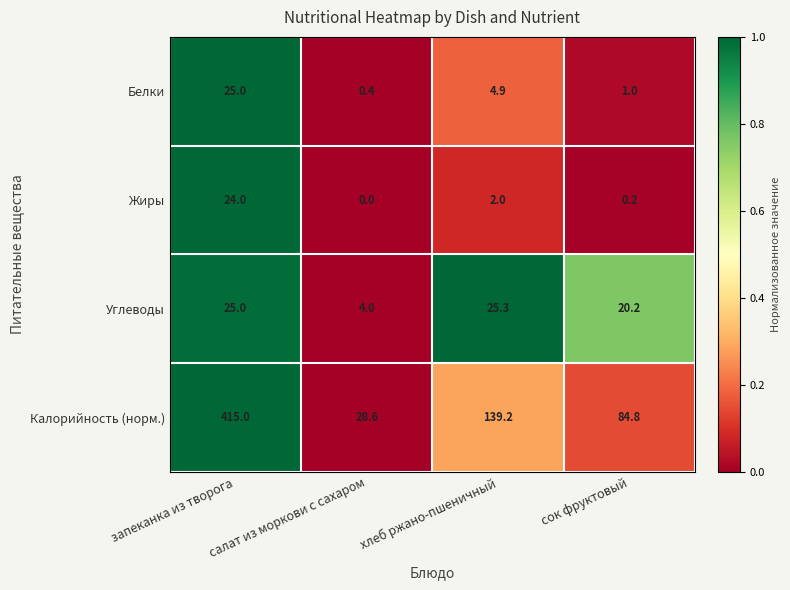

Which category has the highest value across all series?

запеканка из творога